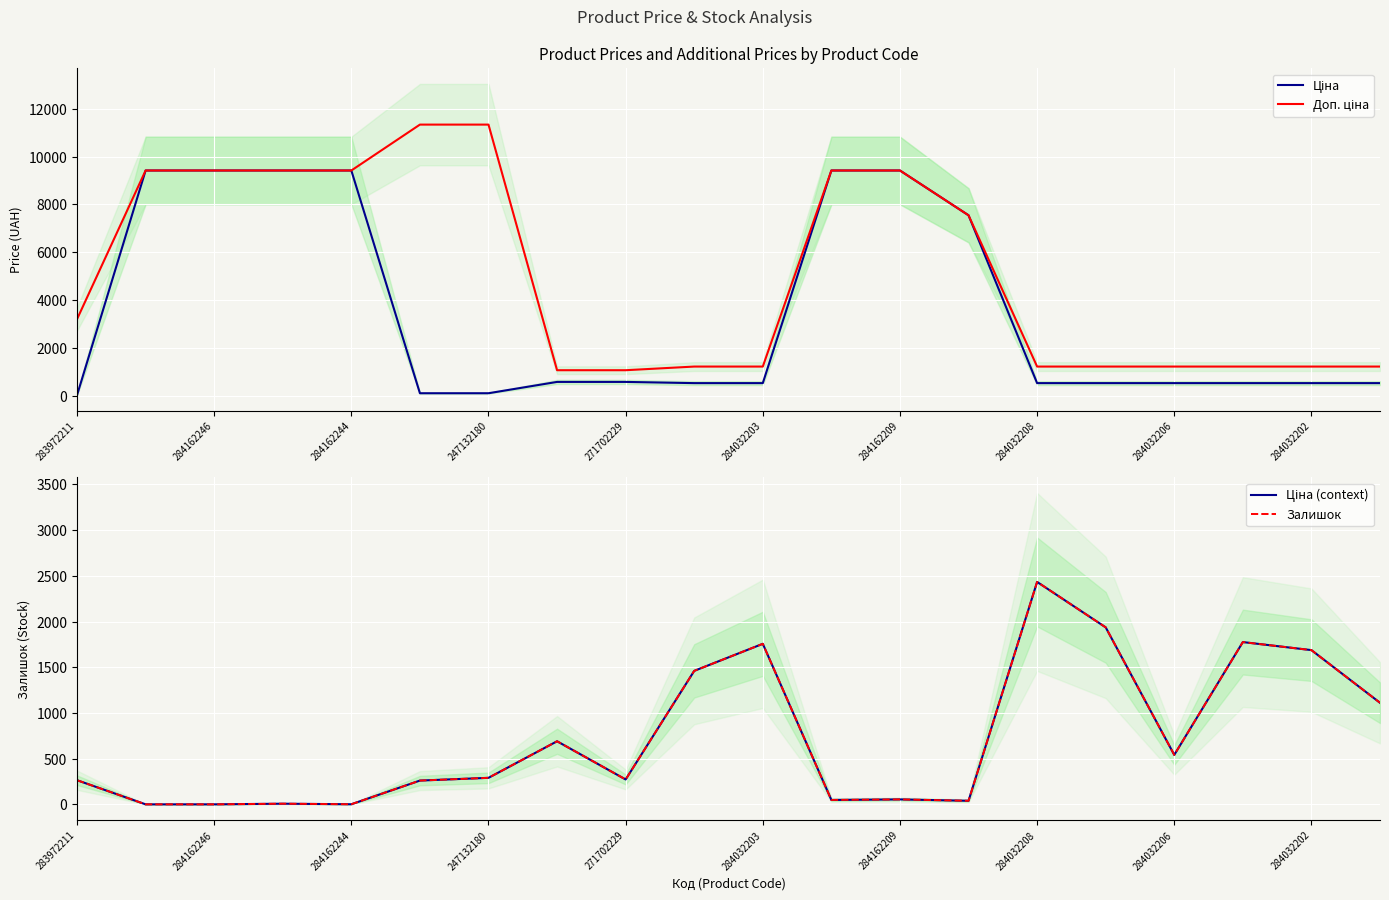

What is the difference between the second highest and second lowest values in the Залишок series?

1936.0